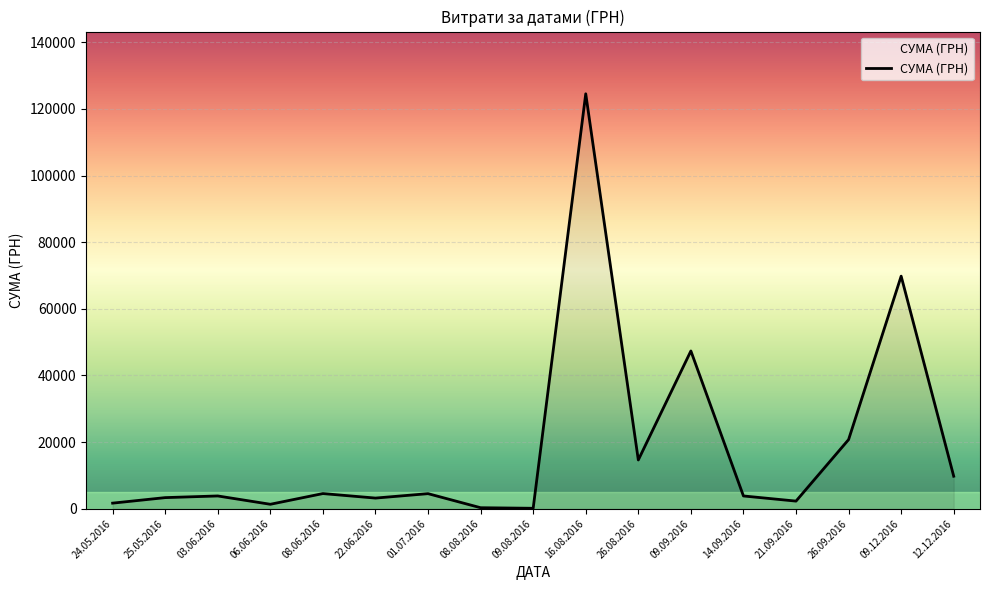

What is the greatest value displayed?

124534.0